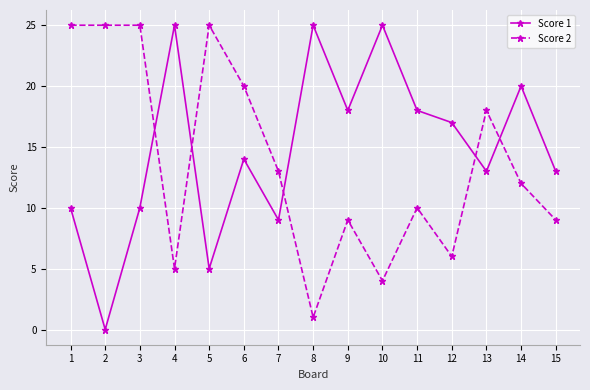

How many interior local valleys does the Score 1 series have?

5